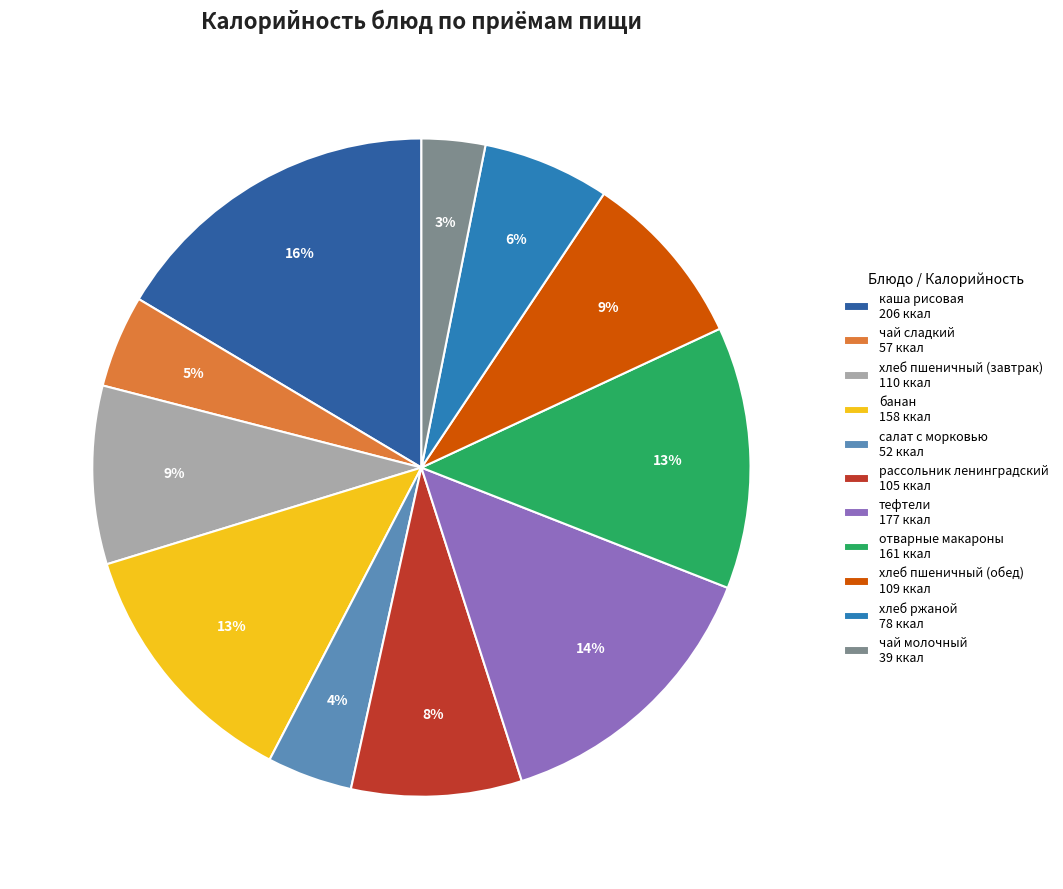

The хлеб пшеничный (завтрак) slice represents 9% of the pie. True or false?

True